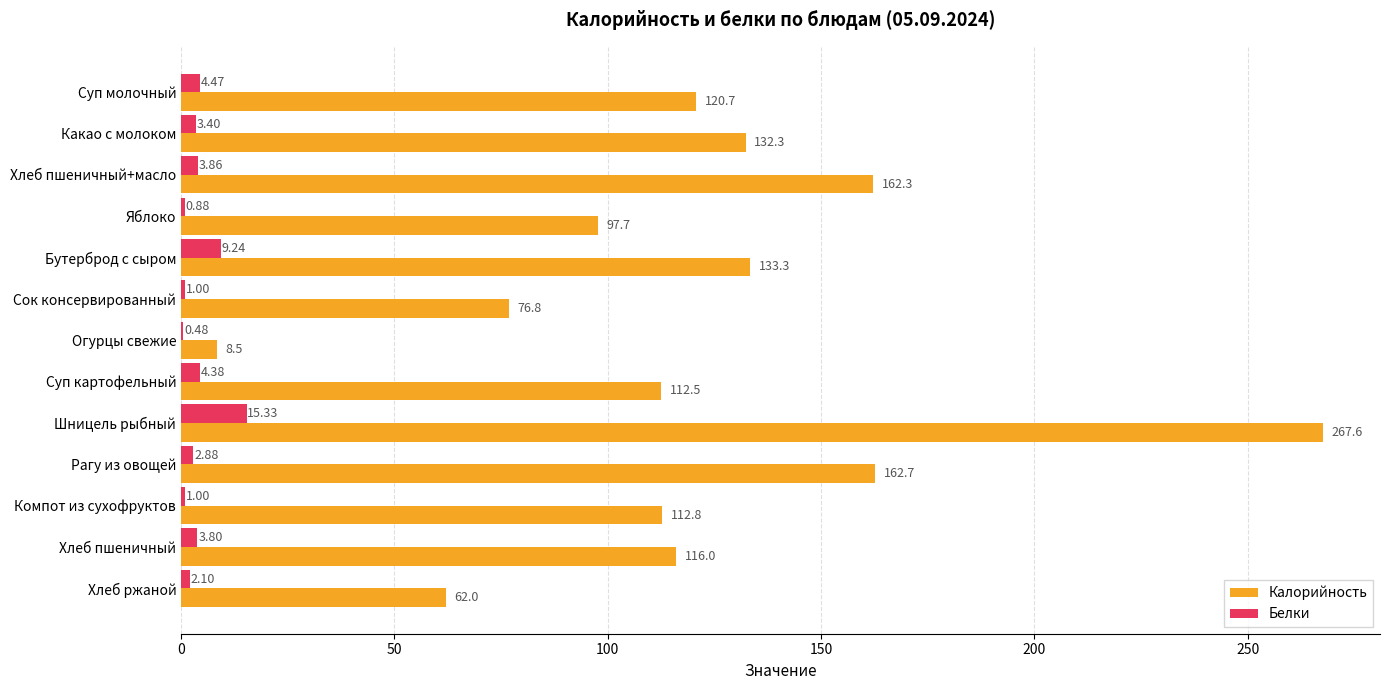

What is the sum of the Калорийность values at Шницель рыбный and Рагу из овощей?

430.3